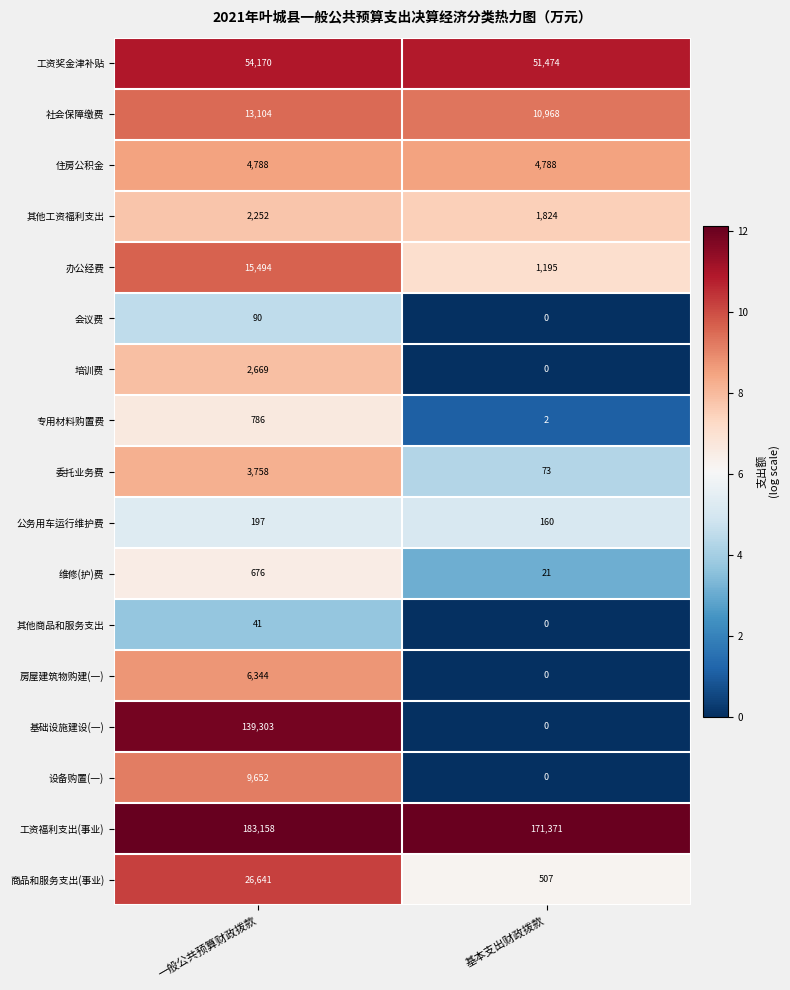

How many categories are shown in the chart?

2